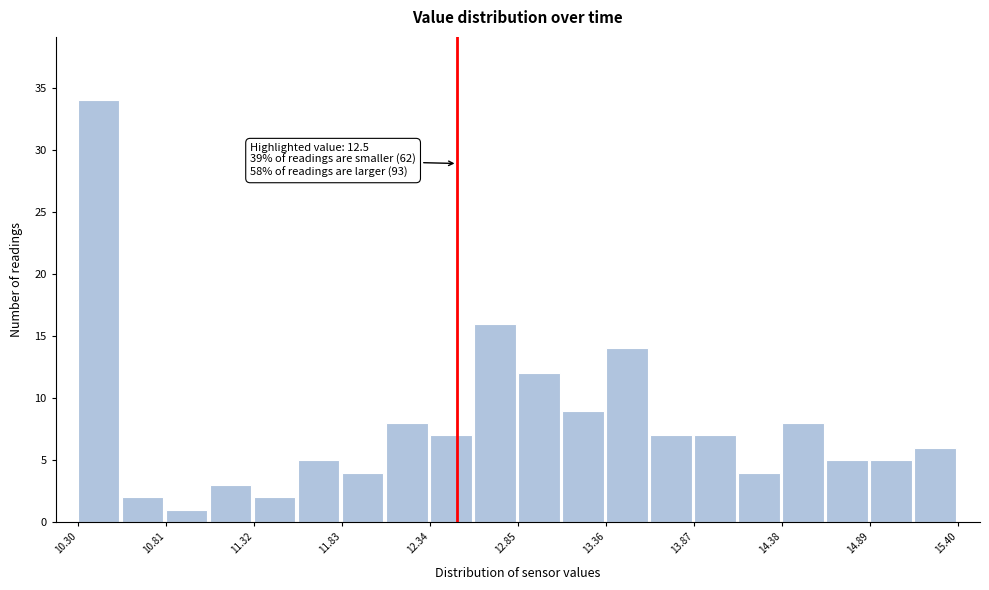

Around what value on the x-axis is the tallest bar? Give the approximate position of its centre, as read against the axis.

10.4